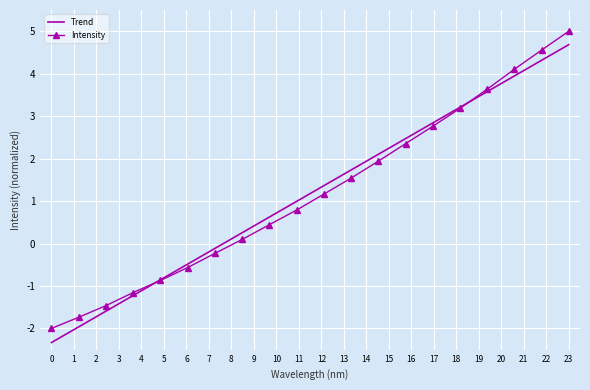

At how many categories does at least one series exceed 3?

5